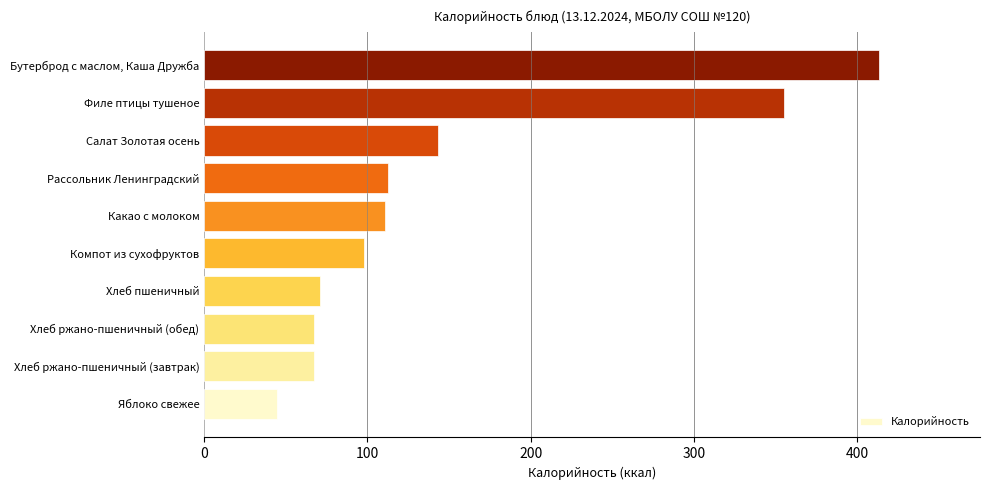

Reading bottom to top, list all the values displayed in this chart.

44.4	67.3	67.3	71.2	98.2	110.8	112.8	143.5	355.4	413.2